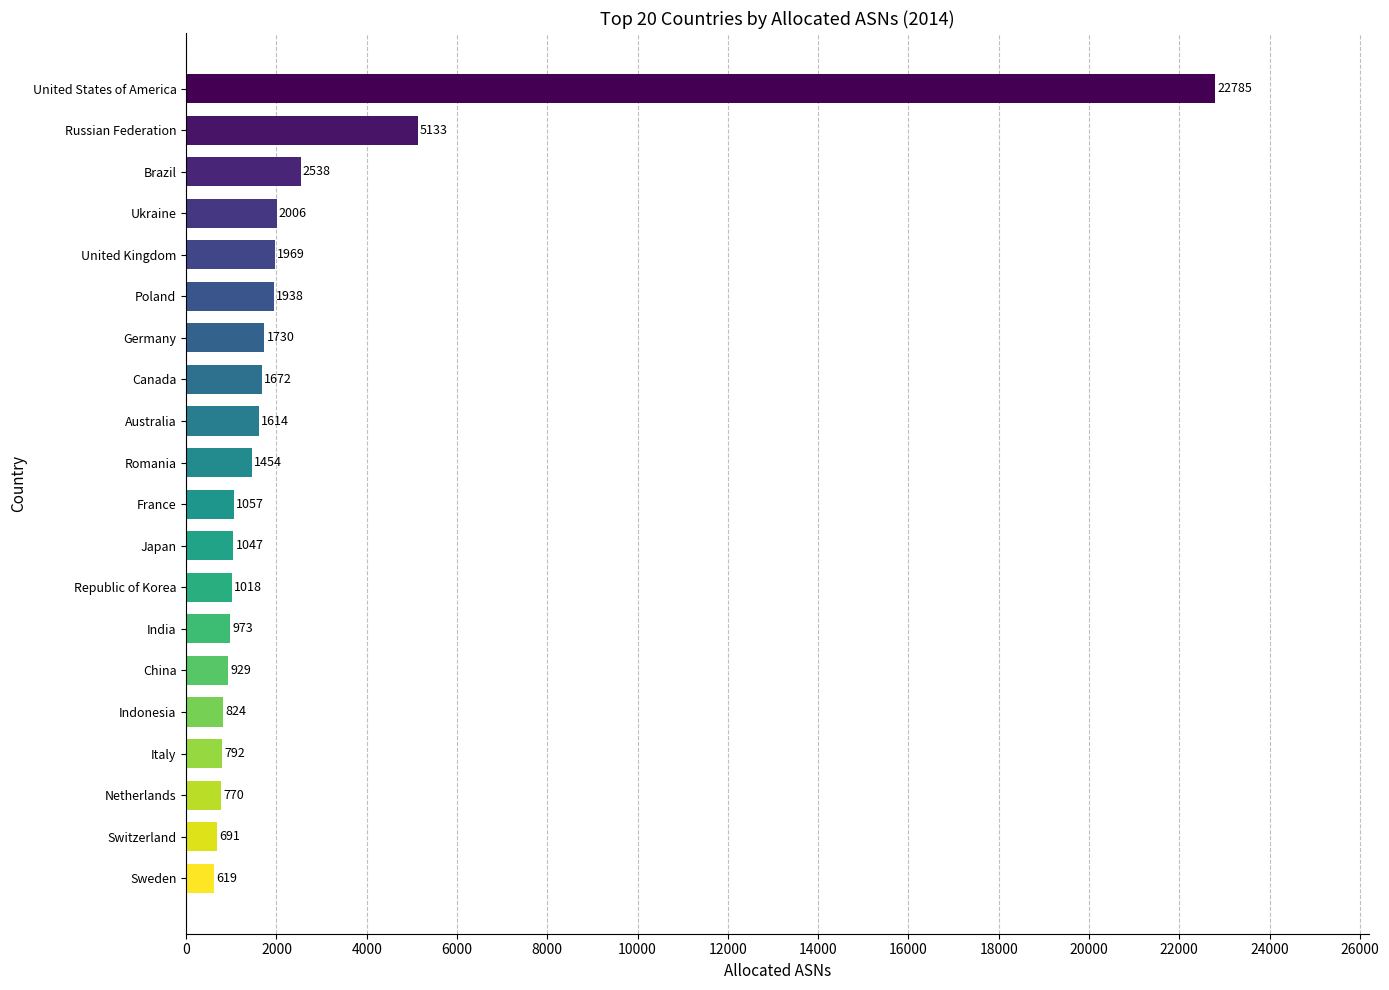

Rank the categories by value from highest to lowest.

United States of America, Russian Federation, Brazil, Ukraine, United Kingdom, Poland, Germany, Canada, Australia, Romania, France, Japan, Republic of Korea, India, China, Indonesia, Italy, Netherlands, Switzerland, Sweden